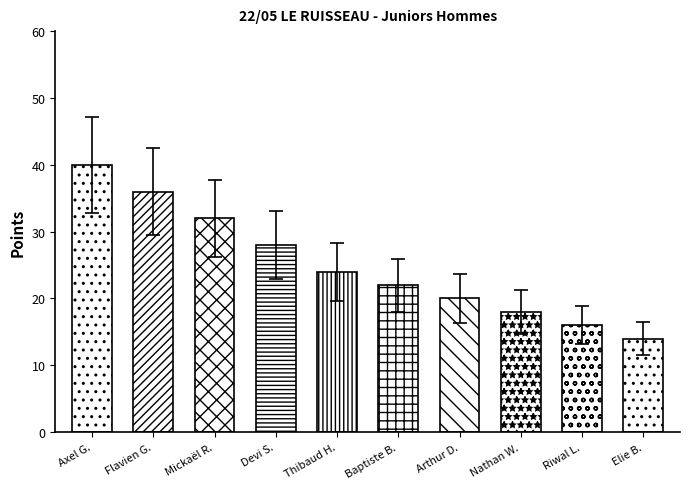

Rank the categories by value from highest to lowest.

Axel G., Flavien G., Mickaël R., Devi S., Thibaud H., Baptiste B., Arthur D., Nathan W., Riwal L., Elie B.